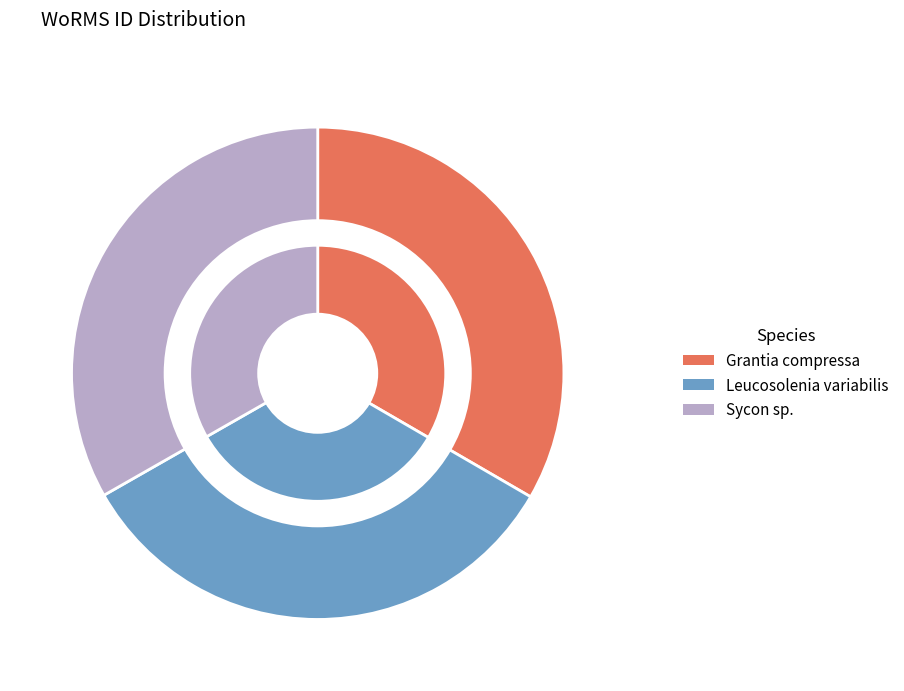

Does any single category account for the majority?

No